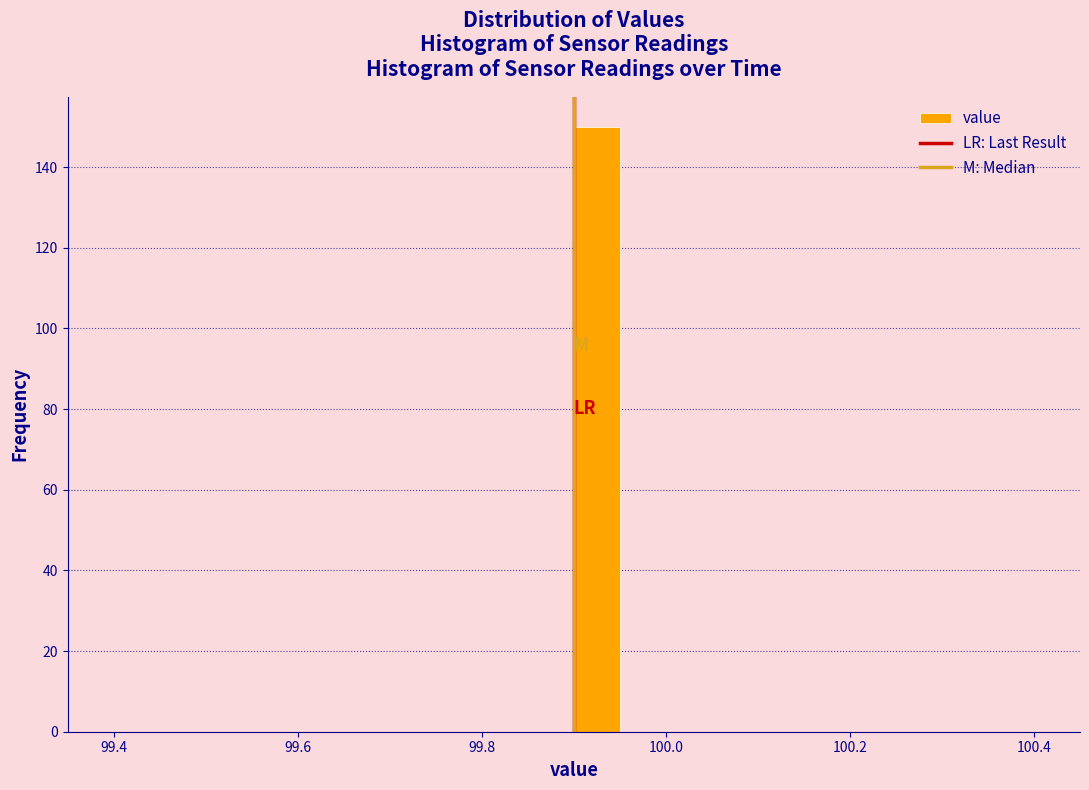

Read against the x-axis, roughly where is the centre of the tallest bar?

99.92